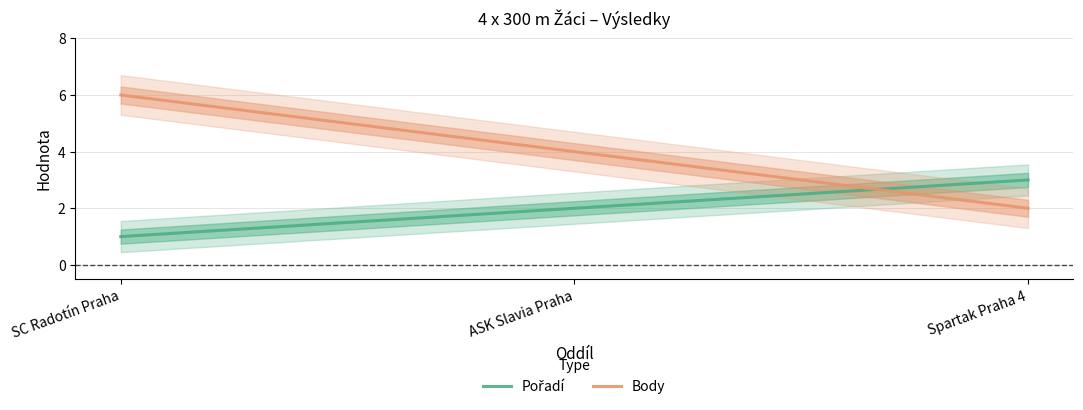

What is the label of the 1st point from the right?

Spartak Praha 4